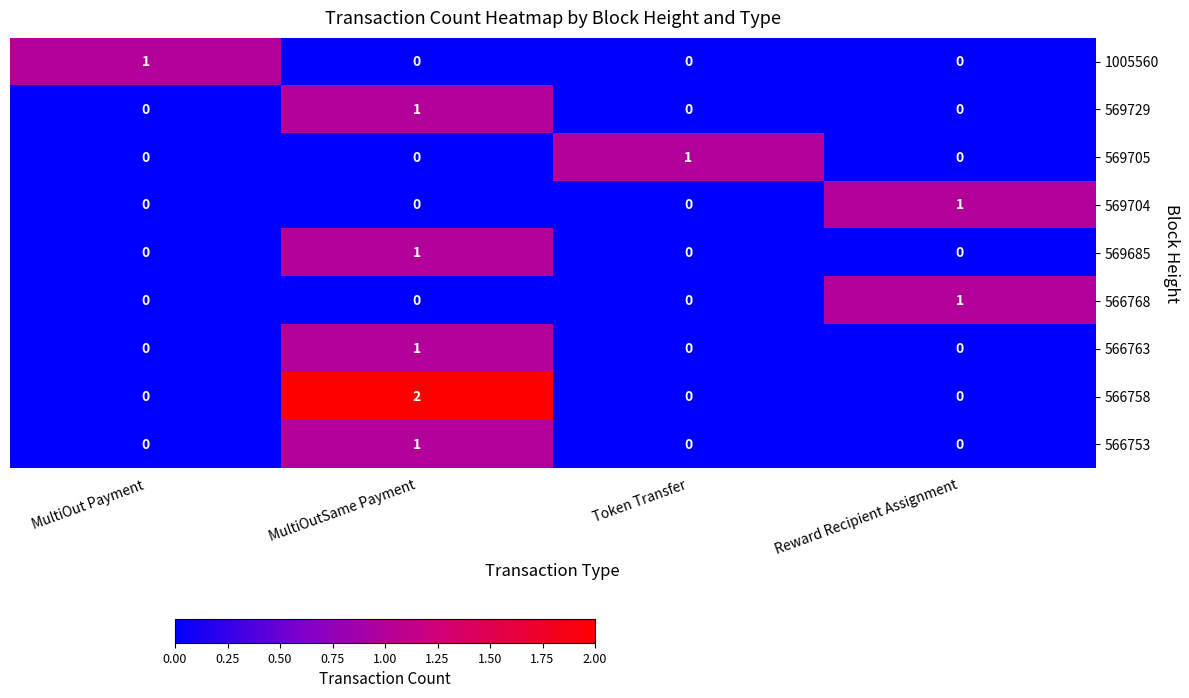

True or false: 569729 has a value of 0 at MultiOutSame Payment.

False